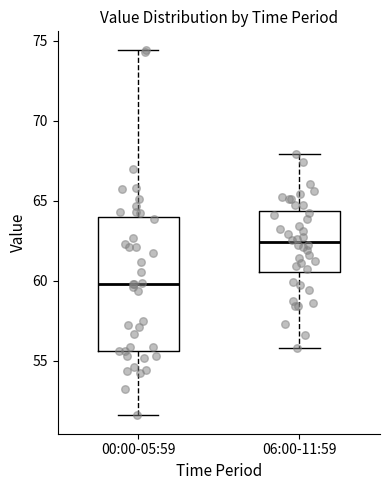

Reading left to right, read every box against the y-axis: the position of its median line, the range the box covers, and the ends of its whiskers. The values are not printed on the chart, so give them approximately, as read against the axis.

00:00-05:59: median 60.0, box 55.5 to 64.0, whiskers 51.5 to 74.5
06:00-11:59: median 62.5, box 60.5 to 64.5, whiskers 56.0 to 68.0